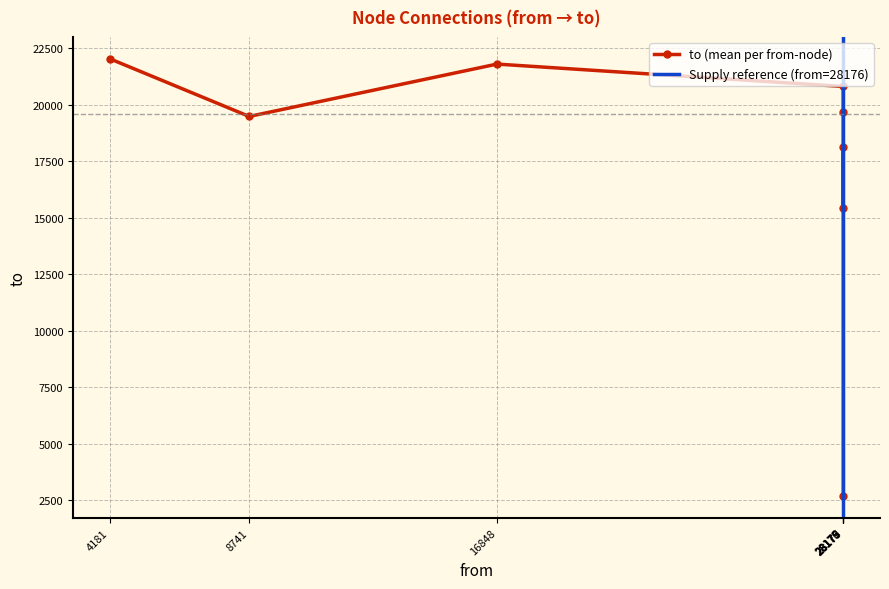

Is it true that the value at 28175 is 3937?

False